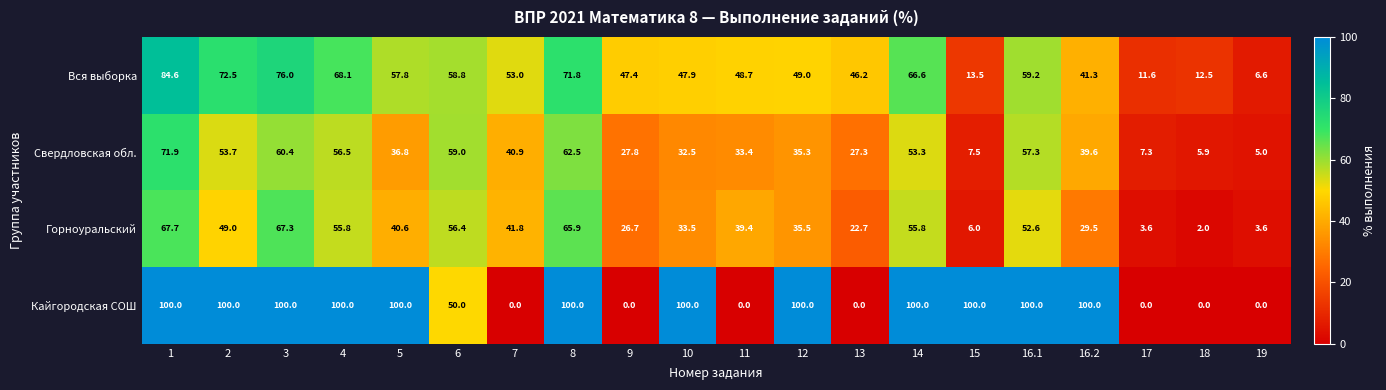

Which series changed the most between 10 and 18?

Кайгородская СОШ